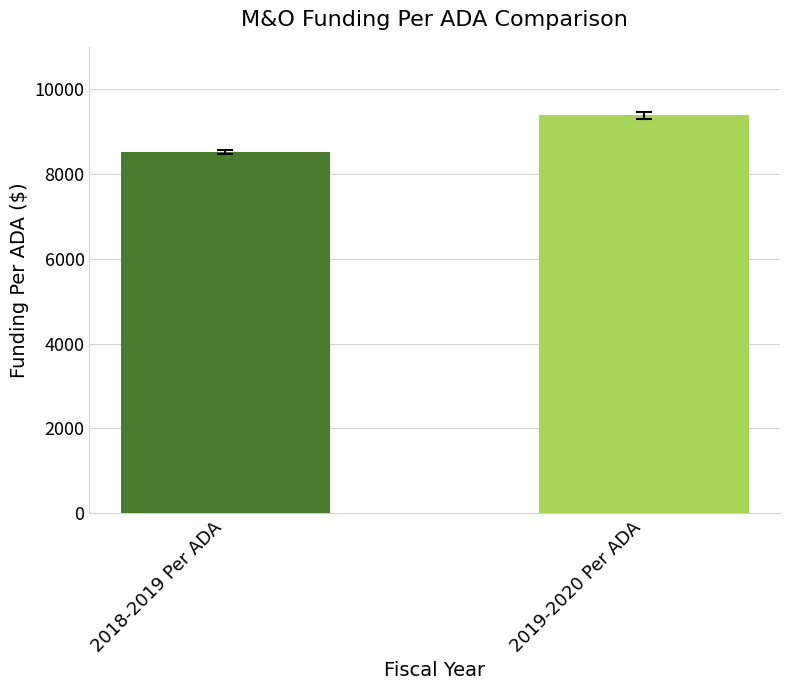

Between 2018-2019 Per ADA and 2019-2020 Per ADA, which is larger?

2019-2020 Per ADA